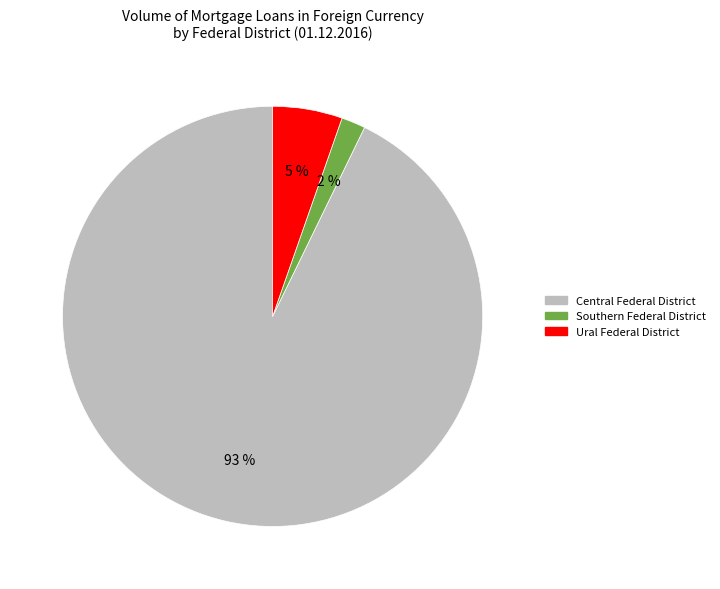

To the nearest percent, what is the difference between the largest and smallest slice percentages?

91%